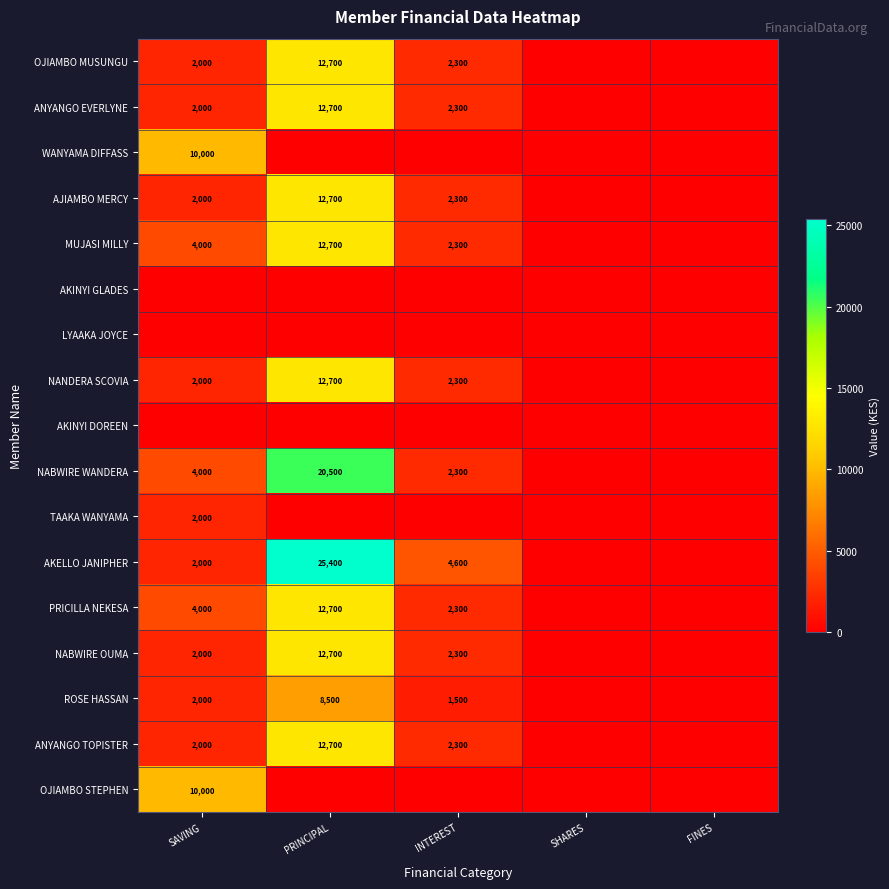

Between SHARES and FINES, which is larger?

SHARES